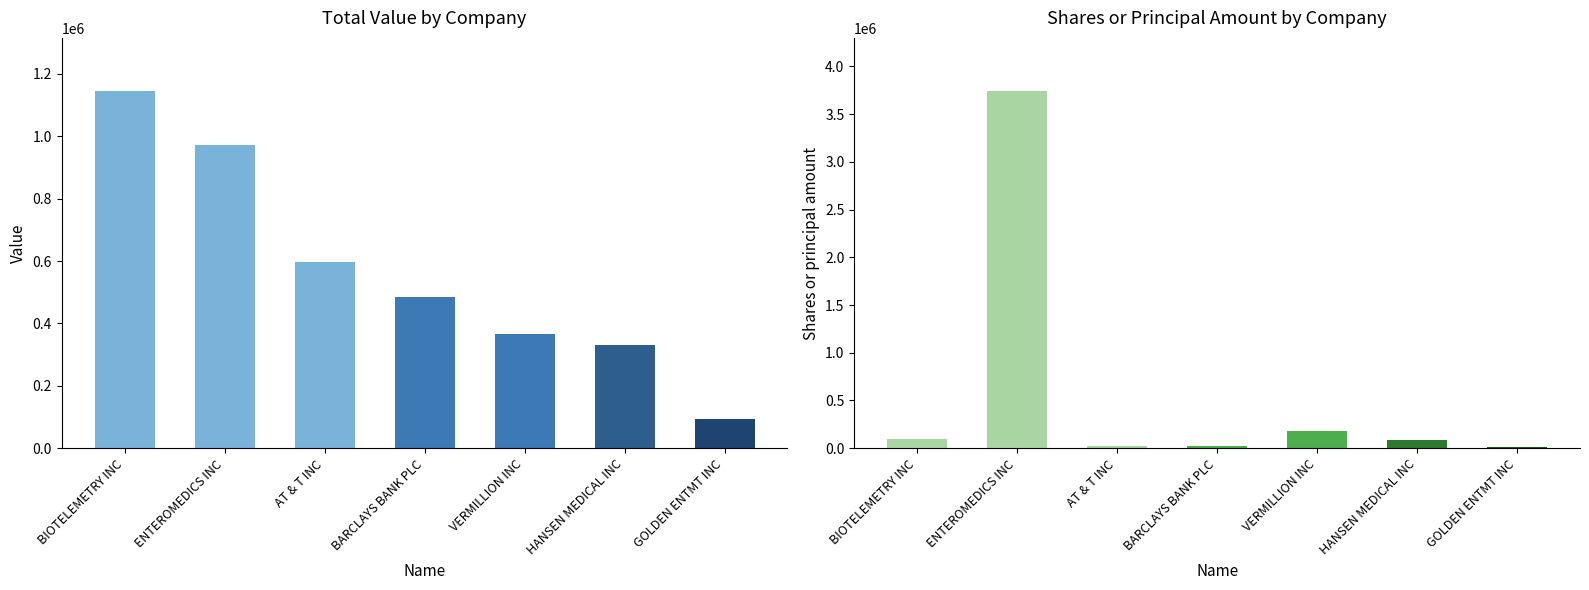

At which label does Value reach its peak?

BIOTELEMETRY INC